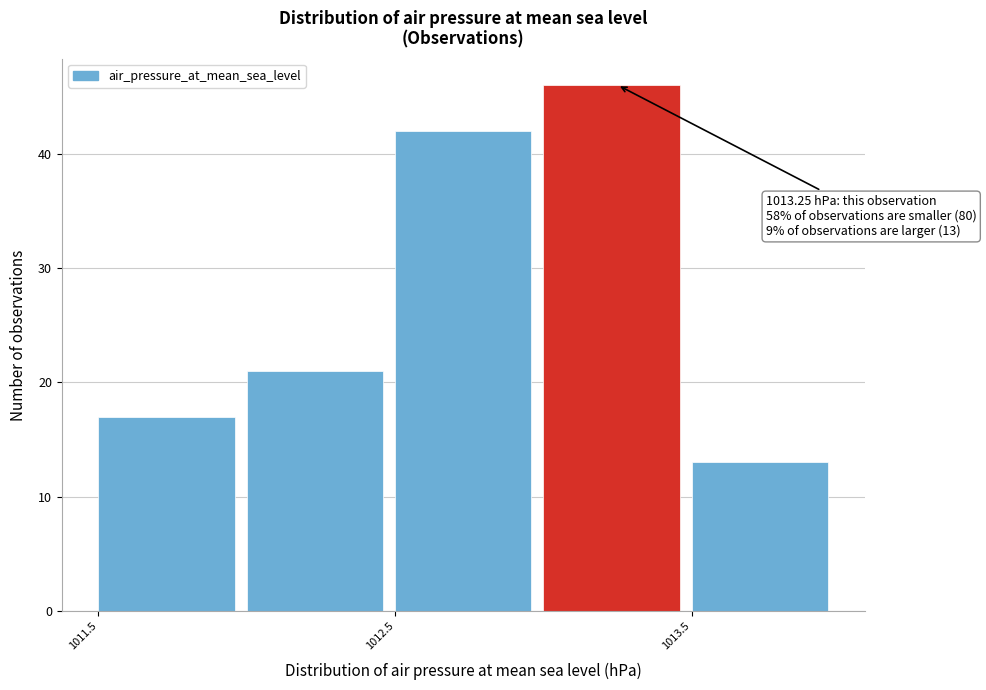

Over which range of the x-axis is the bar tallest?

1013.0 to 1013.5